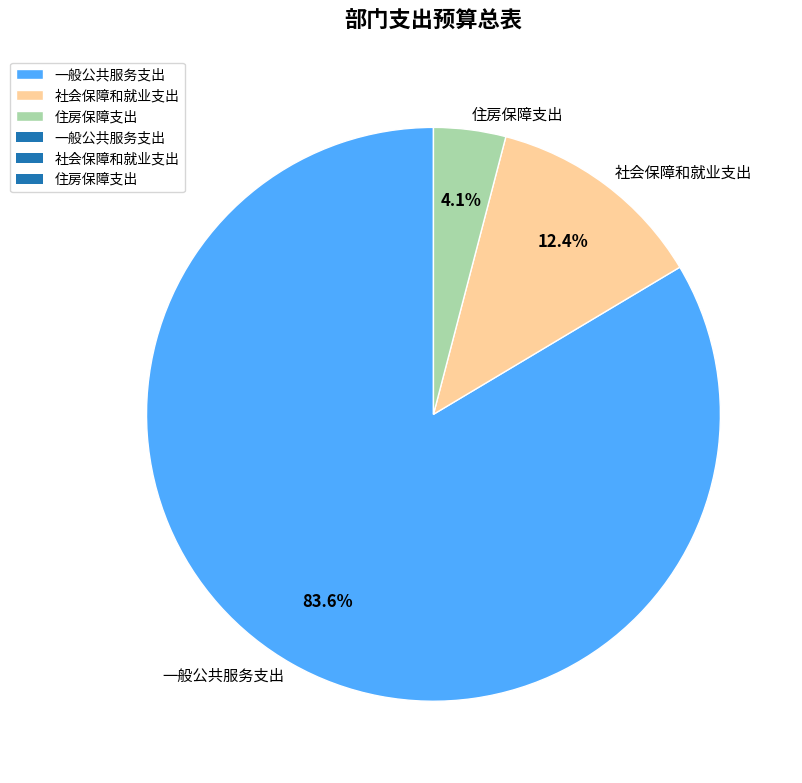

Count the number of slices in the pie.

3